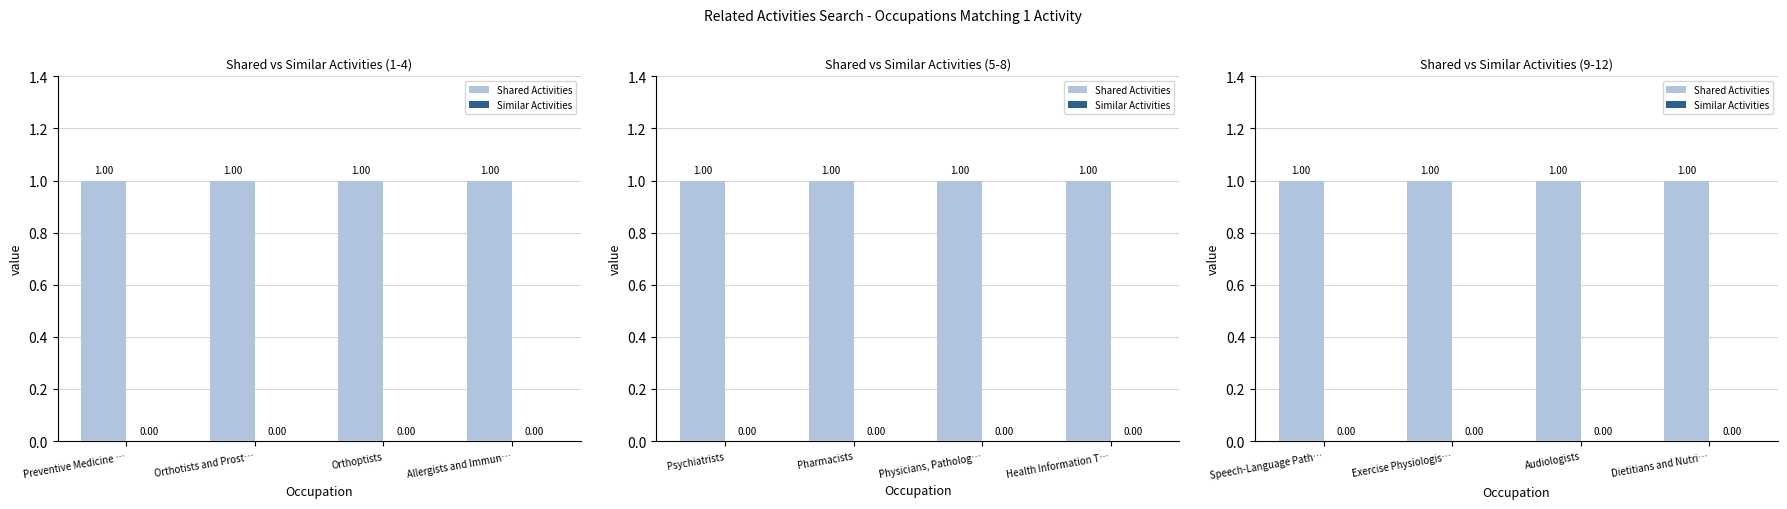

True or false: Shared Activities has a value of 0 at Speech-Language Path….

False